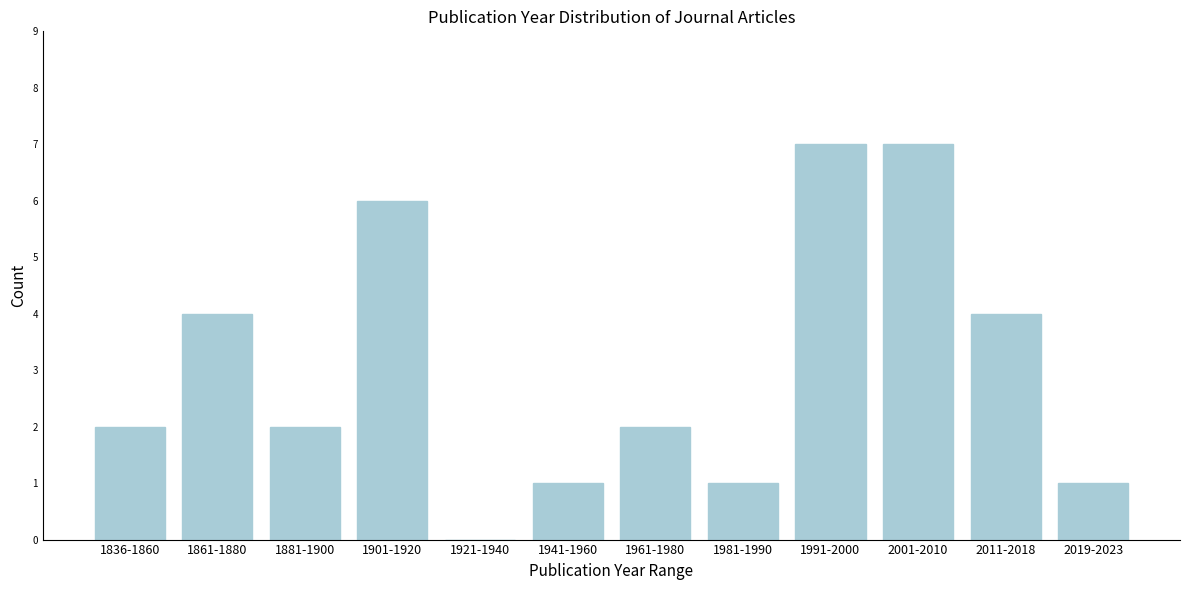

Reading left to right, list all the values displayed in this chart.

1836-1860=2	1861-1880=4	1881-1900=2	1901-1920=6	1921-1940=0	1941-1960=1	1961-1980=2	1981-1990=1	1991-2000=7	2001-2010=7	2011-2018=4	2019-2023=1